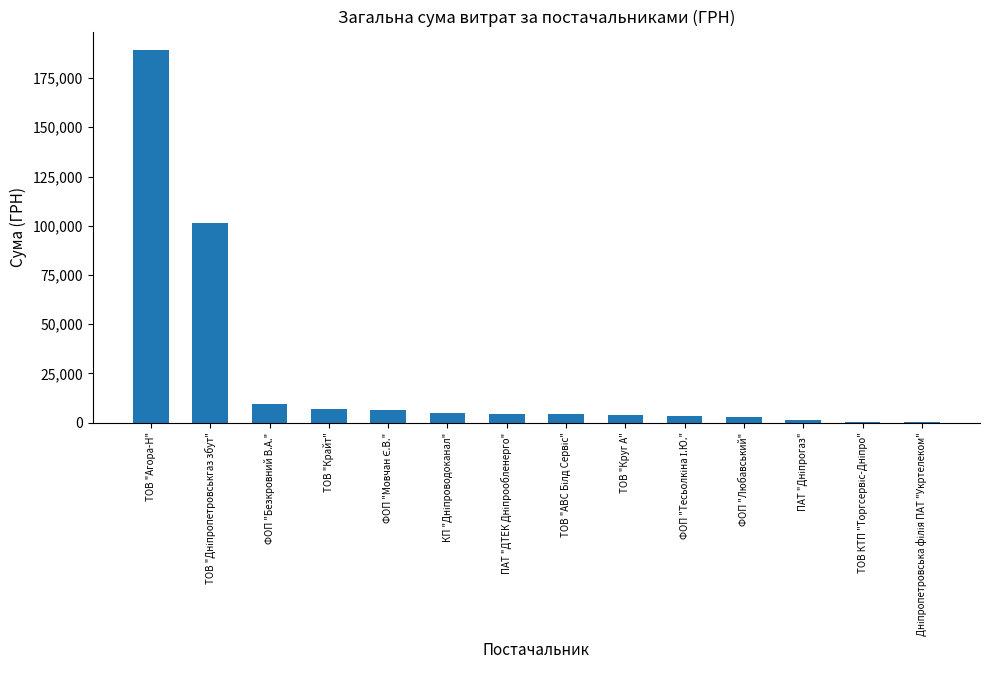

What is the maximum value shown in the chart?

189151.9